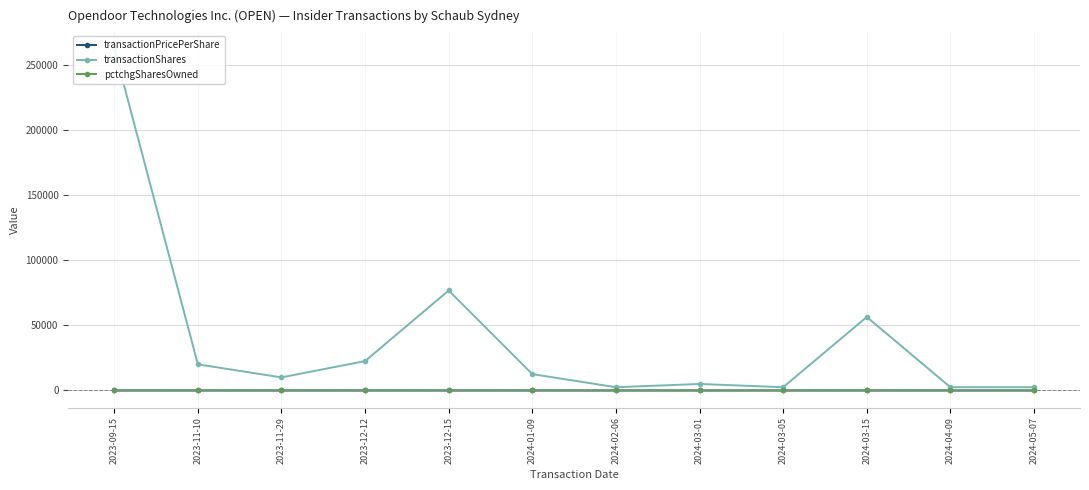

At which label does transactionPricePerShare reach its peak?

2023-12-15